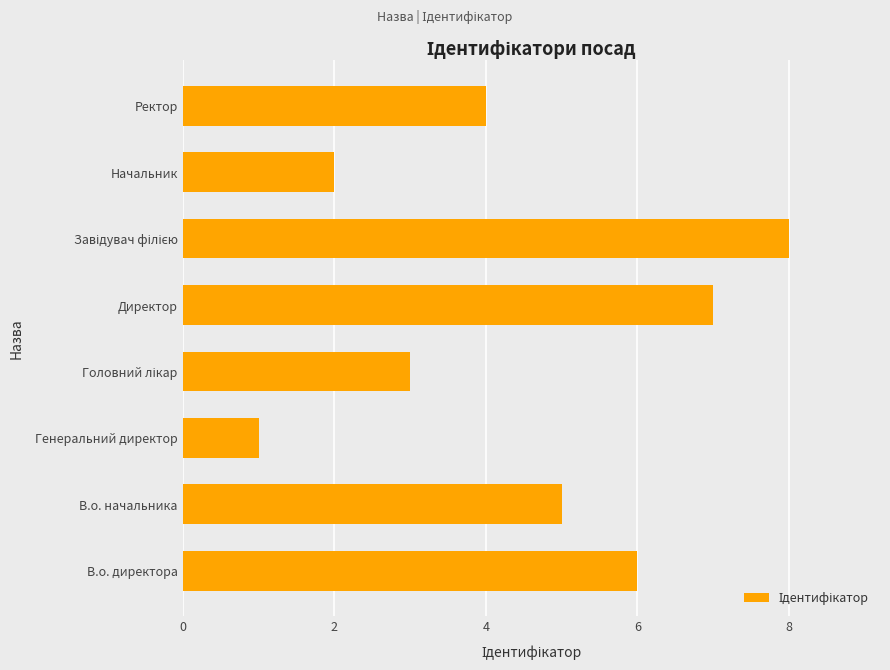

How many series are shown in this chart?

1